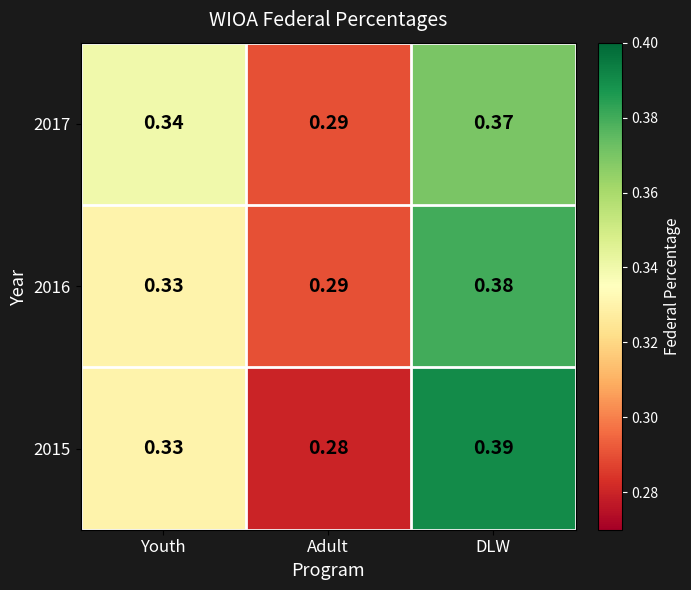

Which label corresponds to the smallest value in the chart?

Adult